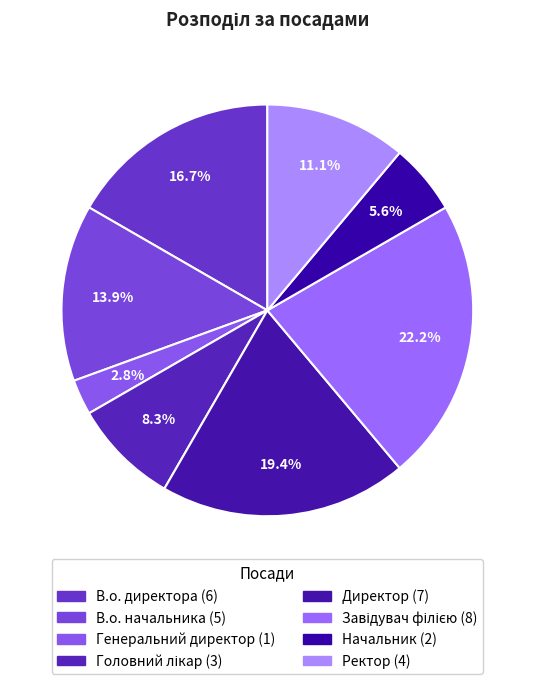

Is there a majority slice in this chart?

No